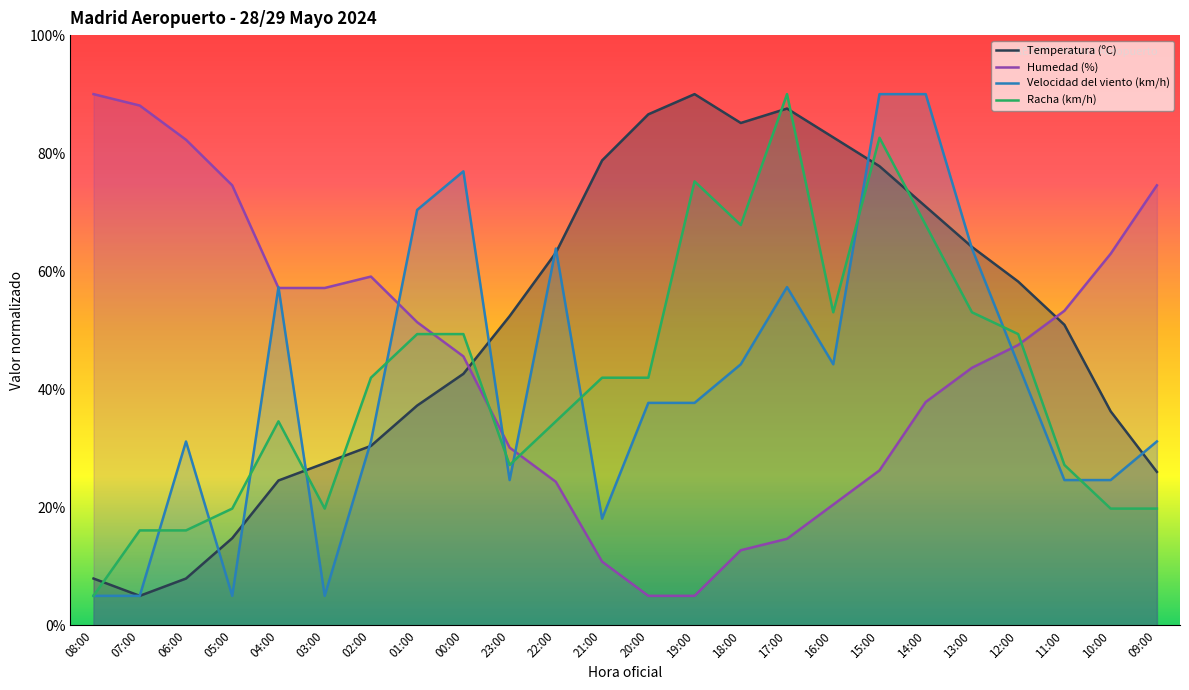

Between which two adjacent categories do Velocidad del viento (km/h) and Racha (km/h) first intersect?

07:00 and 06:00